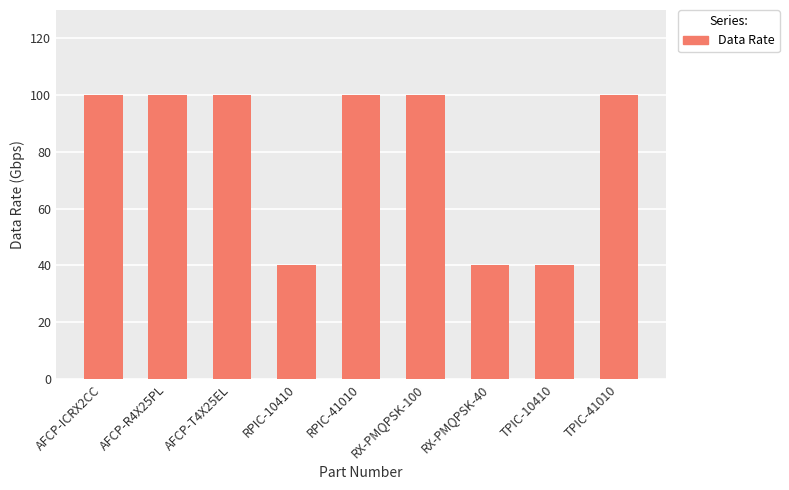

What is the difference between the second highest and minimum values?

60